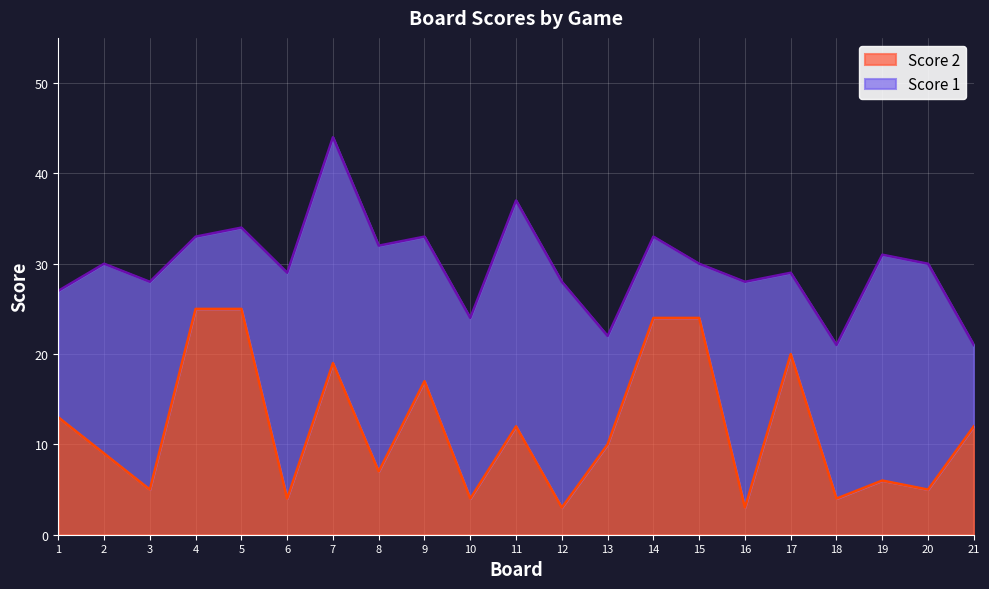

How many interior local peaks (higher than both neighbors) does the data have?

5